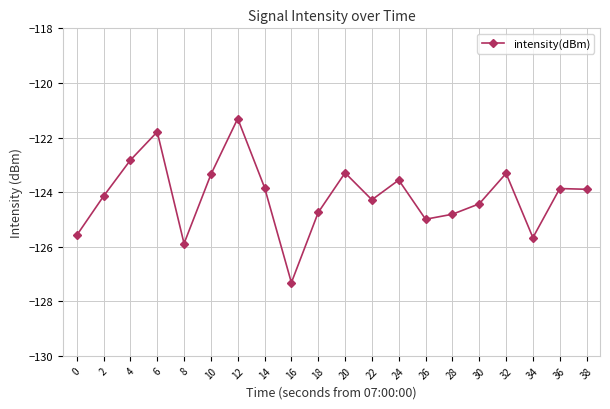

Which has a higher value, 16 or 34?

34